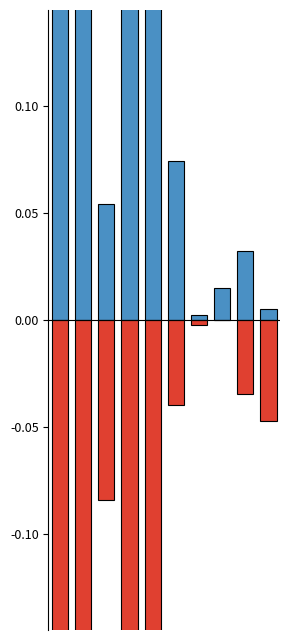

Reading left to right, transcribe all the data shown in this chart.

Frauen: 0.5	0.4	0.1	0.4	0.3	0.1	0.0	0.0	0.0	0.0
Männer: -0.5	-0.5	-0.1	-0.5	-0.4	-0.0	-0.0	0.0	-0.0	-0.0